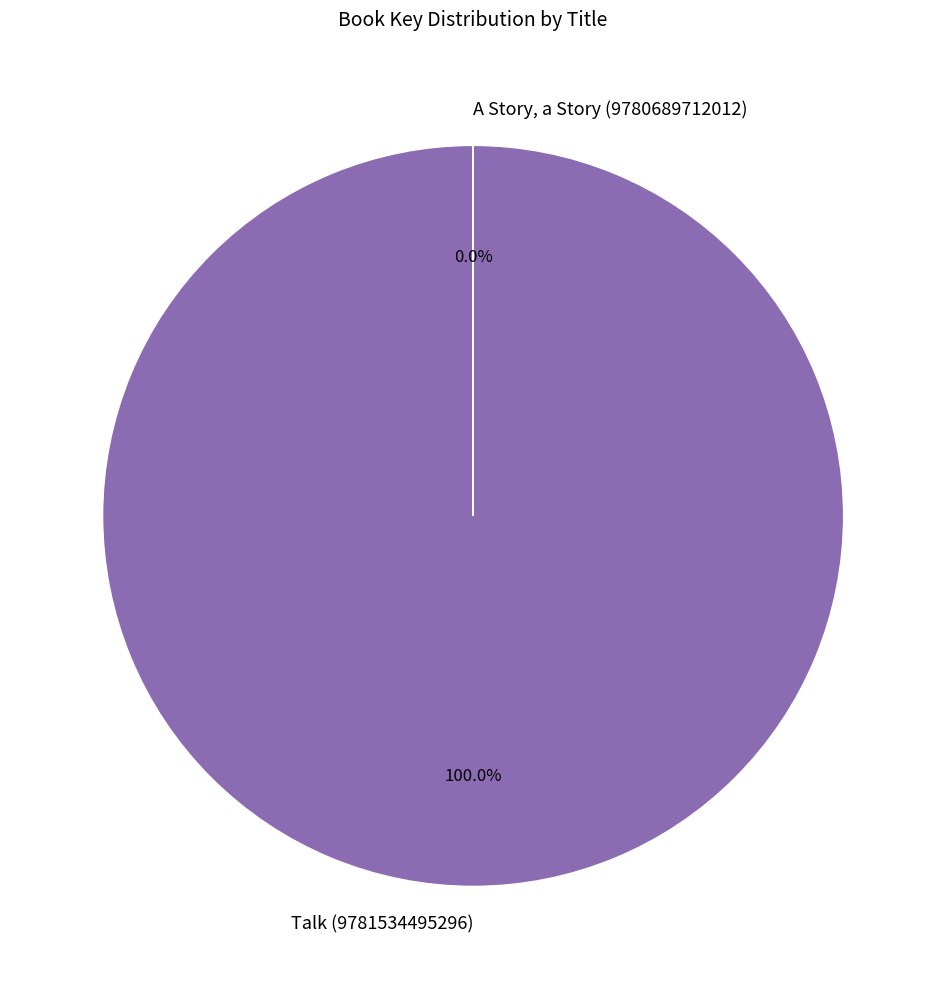

What is the smallest slice in the pie chart?

A Story, a Story (9780689712012)